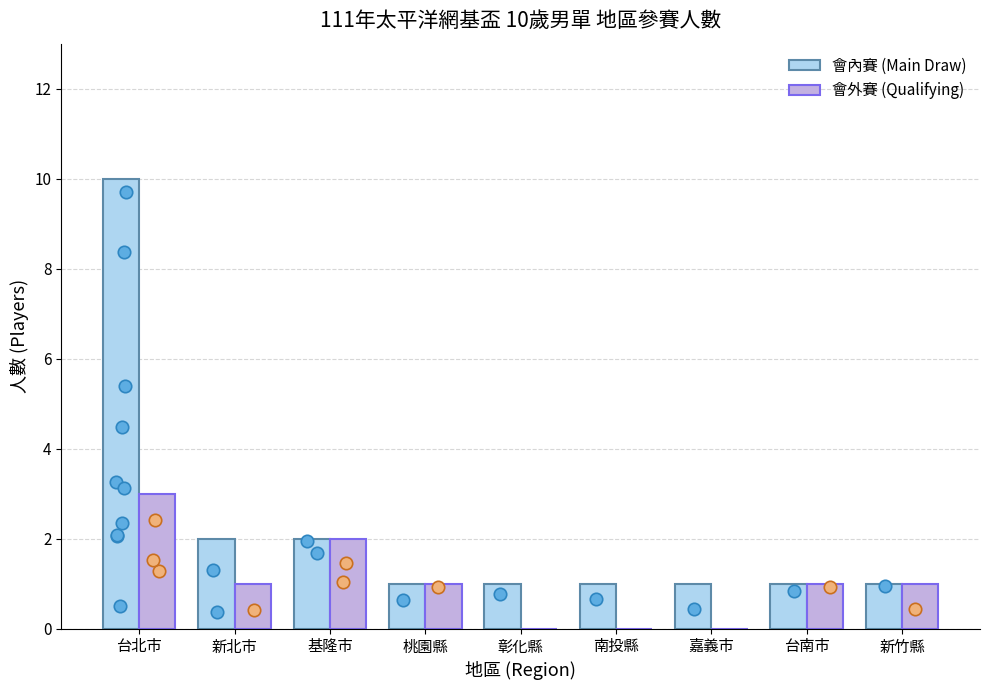

At how many categories does at least one series exceed 4?

1